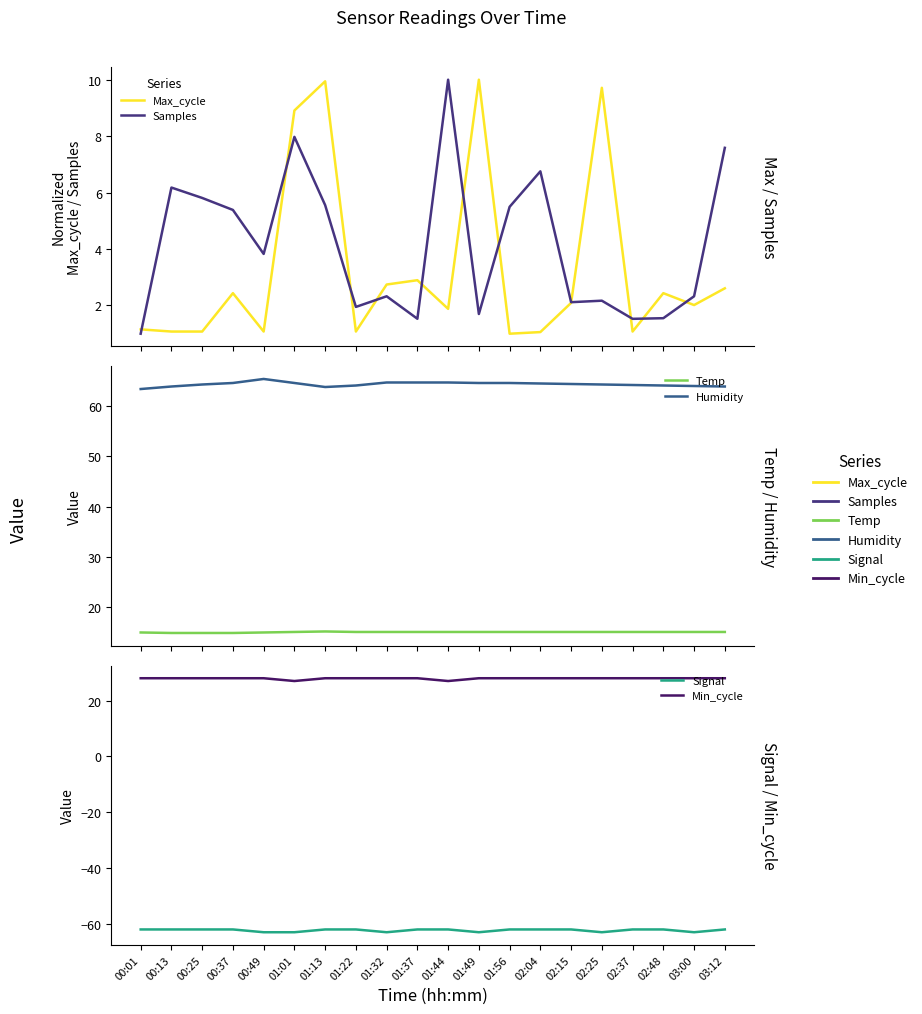

What is the value of the Min_cycle point at the 11th from the left?

27.0